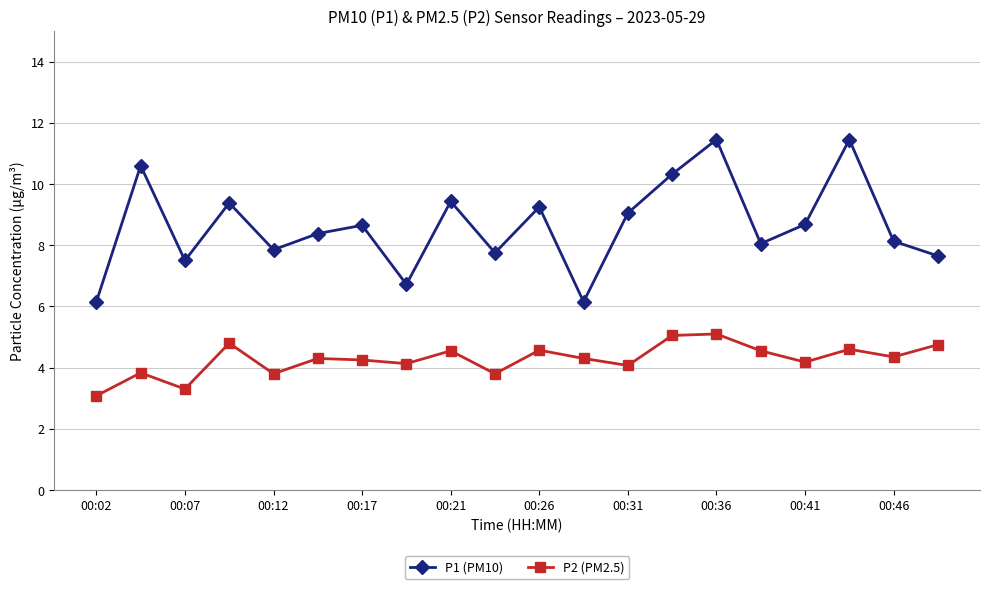

List the series in order of their peak value, lowest first.

P2 (PM2.5), P1 (PM10)